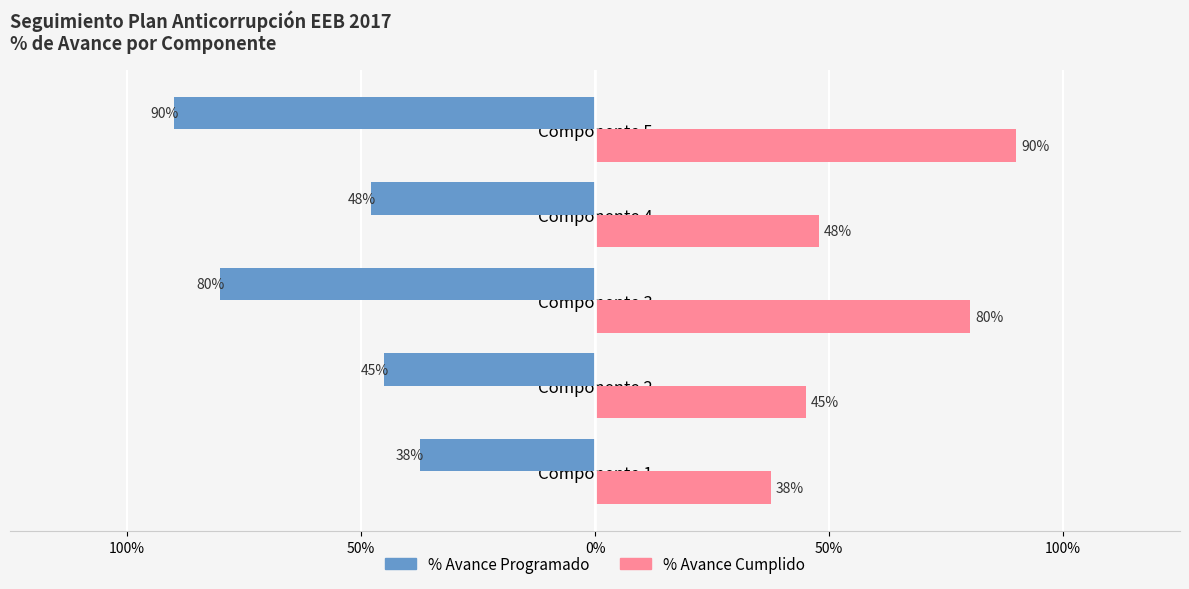

Which series has the largest total across all categories?

% Avance Cumplido